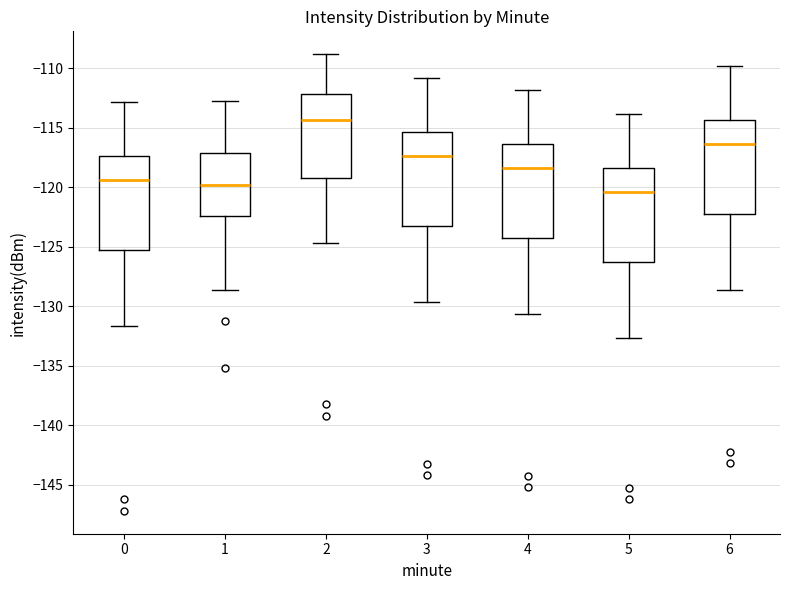

Reading left to right, read every box against the y-axis: the position of its median line, the range the box covers, and the ends of its whiskers. The values are not printed on the chart, so give them approximately, as read against the axis.

0: median -119.5, box -125.0 to -117.5, whiskers -131.5 to -113.0
1: median -120.0, box -122.5 to -117.0, whiskers -128.5 to -112.5
2: median -114.5, box -119.0 to -112.0, whiskers -124.5 to -109.0
3: median -117.5, box -123.0 to -115.5, whiskers -129.5 to -111.0
4: median -118.5, box -124.0 to -116.5, whiskers -130.5 to -112.0
5: median -120.5, box -126.0 to -118.5, whiskers -132.5 to -114.0
6: median -116.5, box -122.0 to -114.5, whiskers -128.5 to -110.0